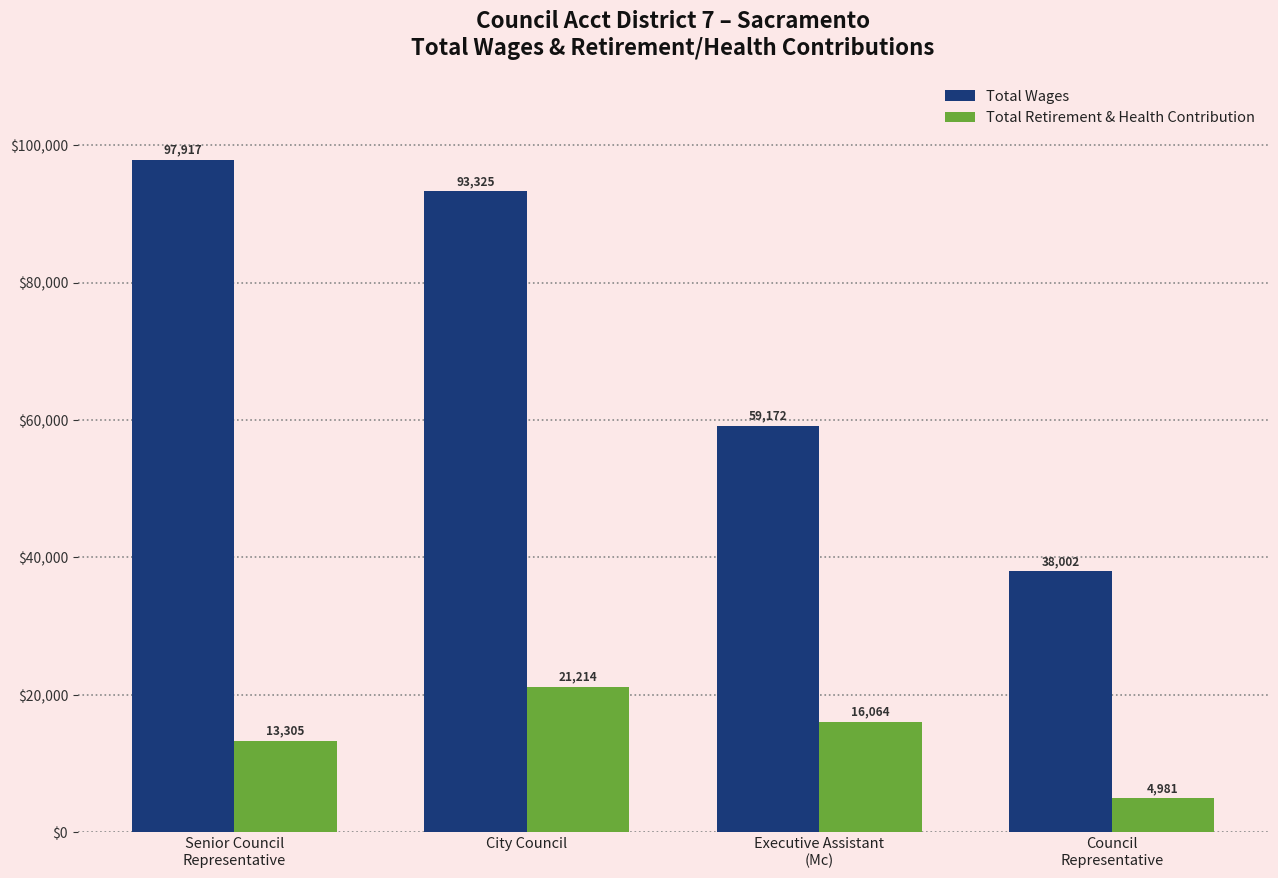

What is the value of the Total Retirement & Health Contribution bar at the 2nd from the left?

21214